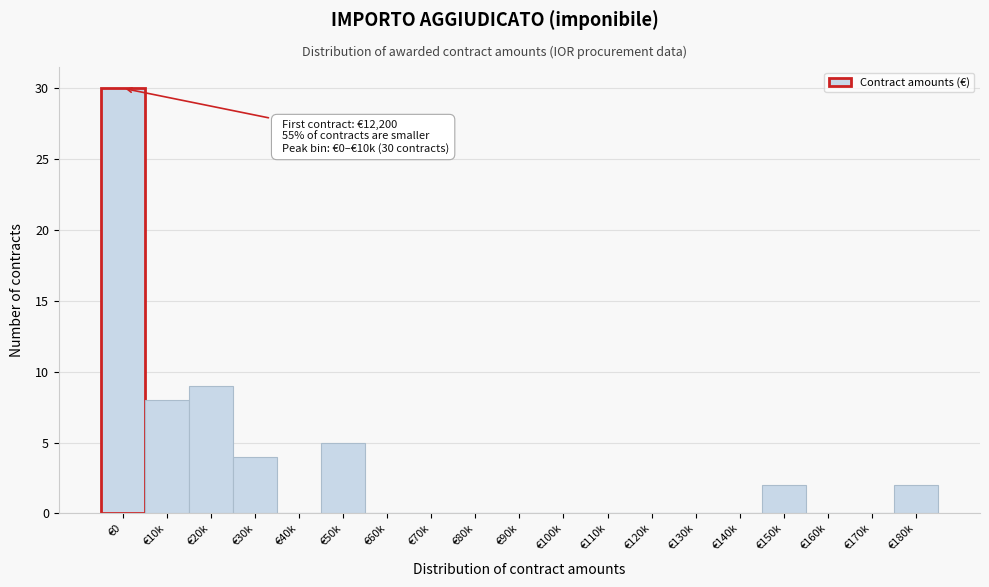

Reading left to right, list all the values displayed in this chart.

€0=30	€10k=8	€20k=9	€30k=4	€40k=0	€50k=5	€60k=0	€70k=0	€80k=0	€90k=0	€100k=0	€110k=0	€120k=0	€130k=0	€140k=0	€150k=2	€160k=0	€170k=0	€180k=2